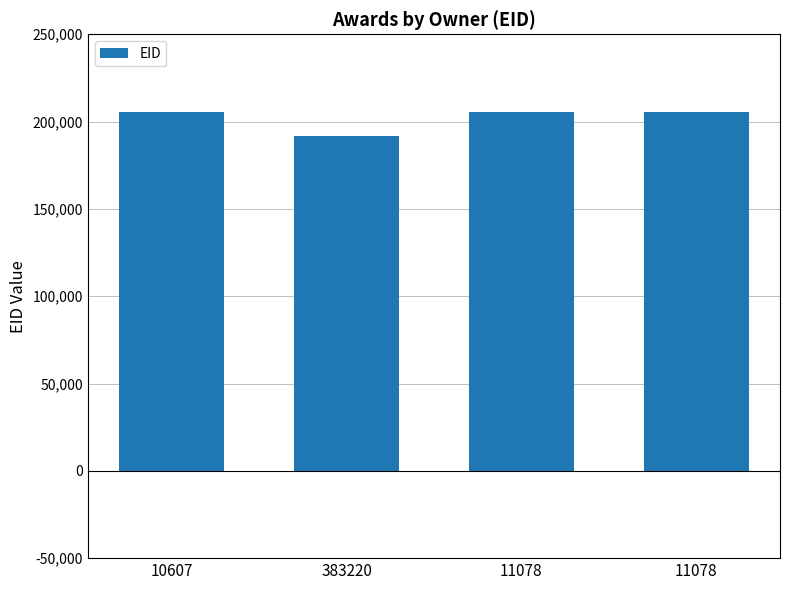

How many data points does each series have?

4